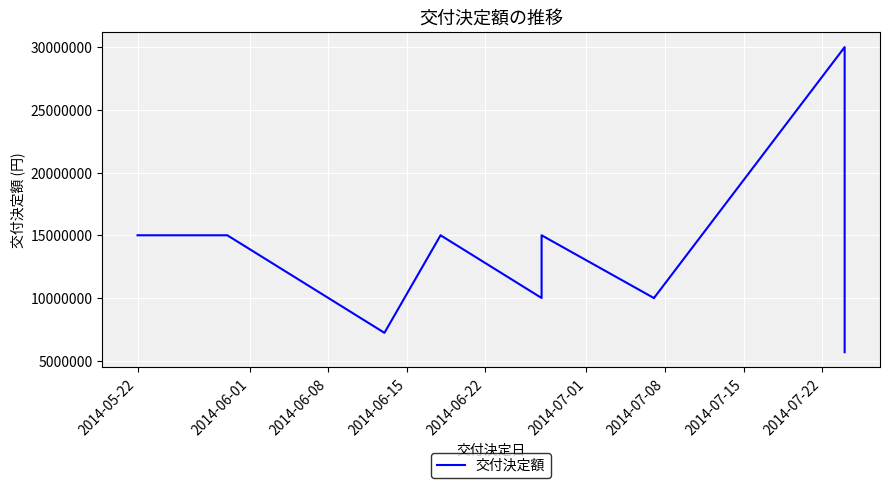

Is it true that the value at 2014-05-22 is 15000000?

True